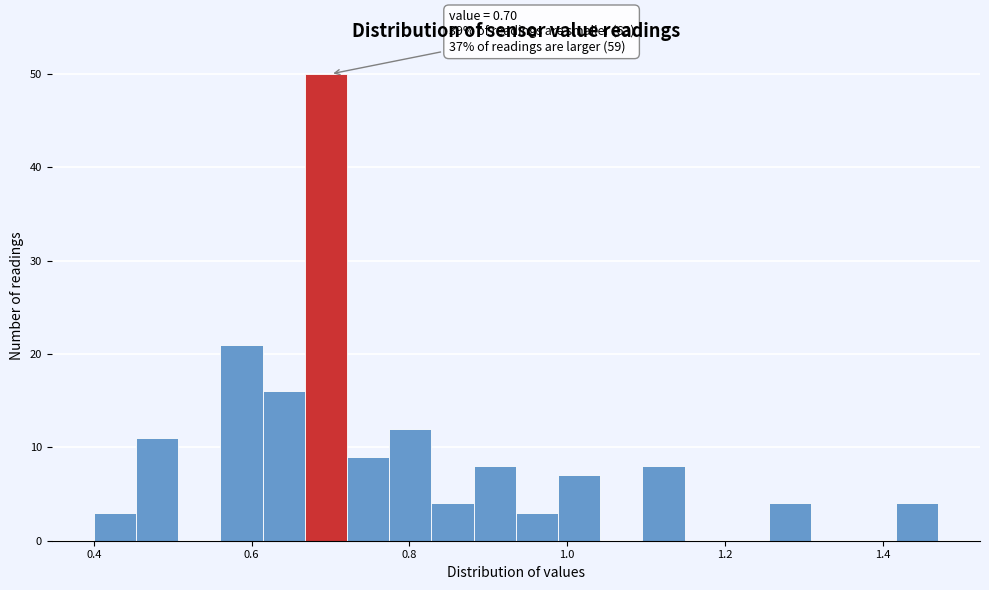

Around what value on the x-axis is the tallest bar? Give the approximate position of its centre, as read against the axis.

0.70